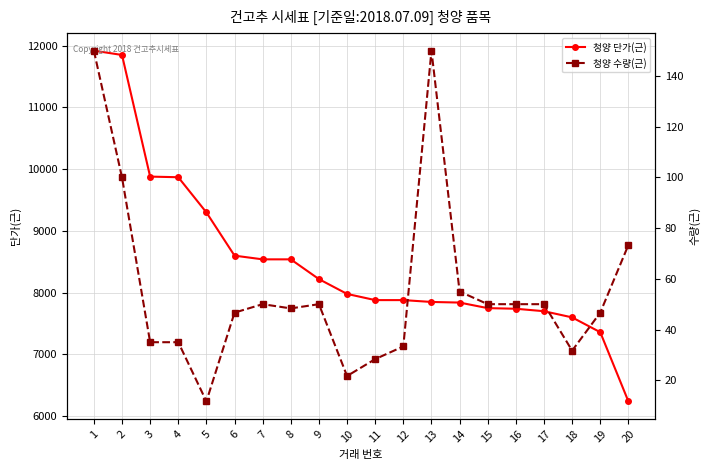

Reading left to right, what are all the values shown in this chart?

청양 단가(근): 1=11920.0	2=11850.0	3=9880.0	4=9870.0	5=9300.0	6=8600.0	7=8540.0	8=8540.0	9=8220.0	10=7980.0	11=7880.0	12=7880.0	13=7850.0	14=7840.0	15=7750.0	16=7740.0	17=7700.0	18=7600.0	19=7360.0	20=6240.0
청양 수량(근): 1=150.0	2=100.0	3=35.0	4=35.0	5=11.7	6=46.7	7=50.0	8=48.3	9=50.0	10=21.7	11=28.3	12=33.3	13=150.0	14=55.0	15=50.0	16=50.0	17=50.0	18=31.7	19=46.7	20=73.3